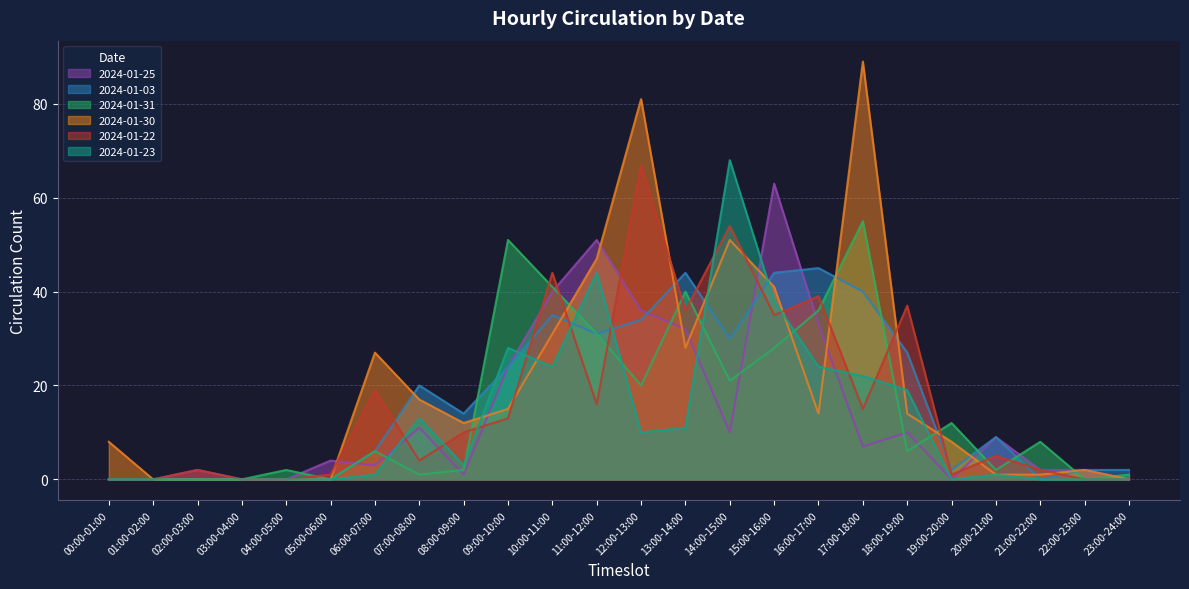

True or false: 2024-01-31 has more than 2 points higher than both neighbors.

True